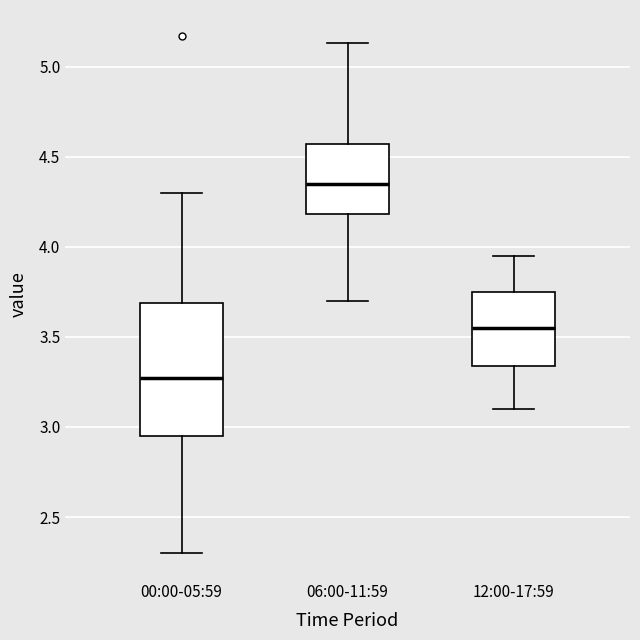

Where is the upper edge of the box for 12:00-17:59 on the y-axis? The values are not printed on the chart, so give them approximately, as read against the axis.

3.75